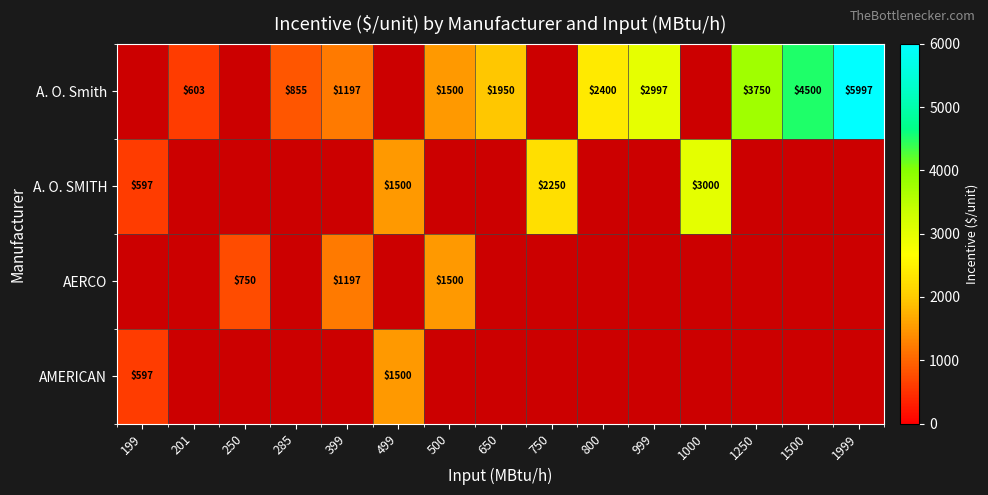

What is the difference between the highest and lowest values at 500?

1500